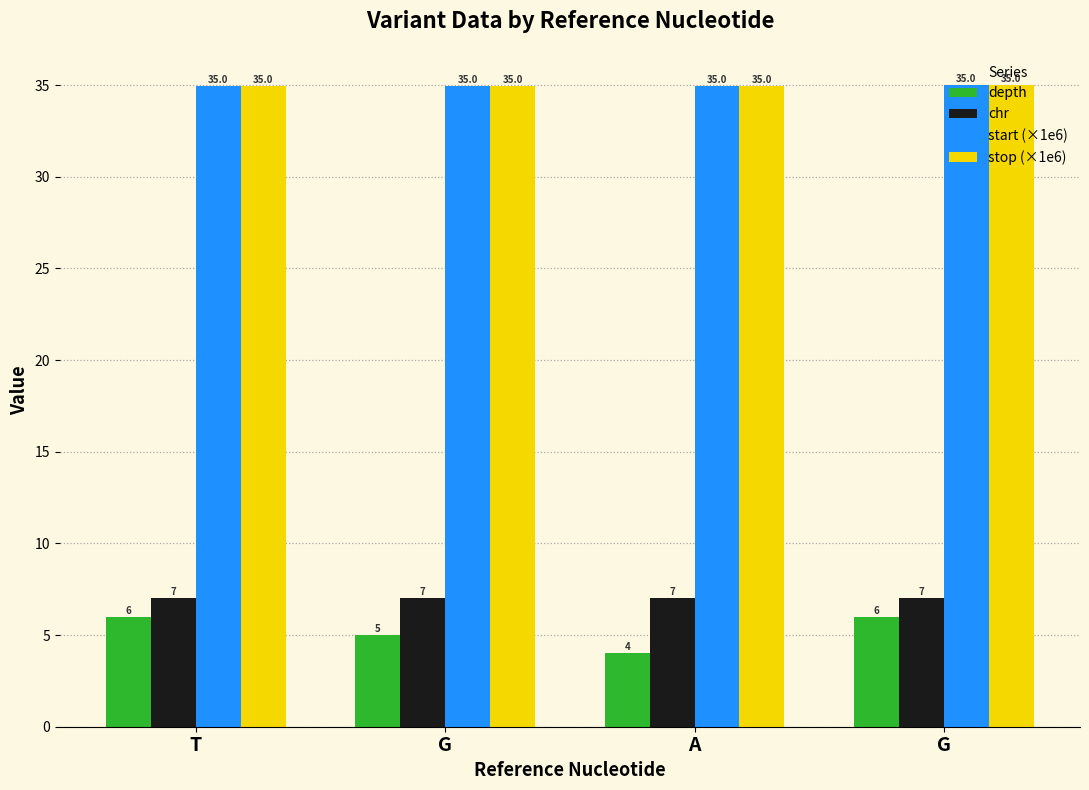

Which category has the highest value across all series?

G